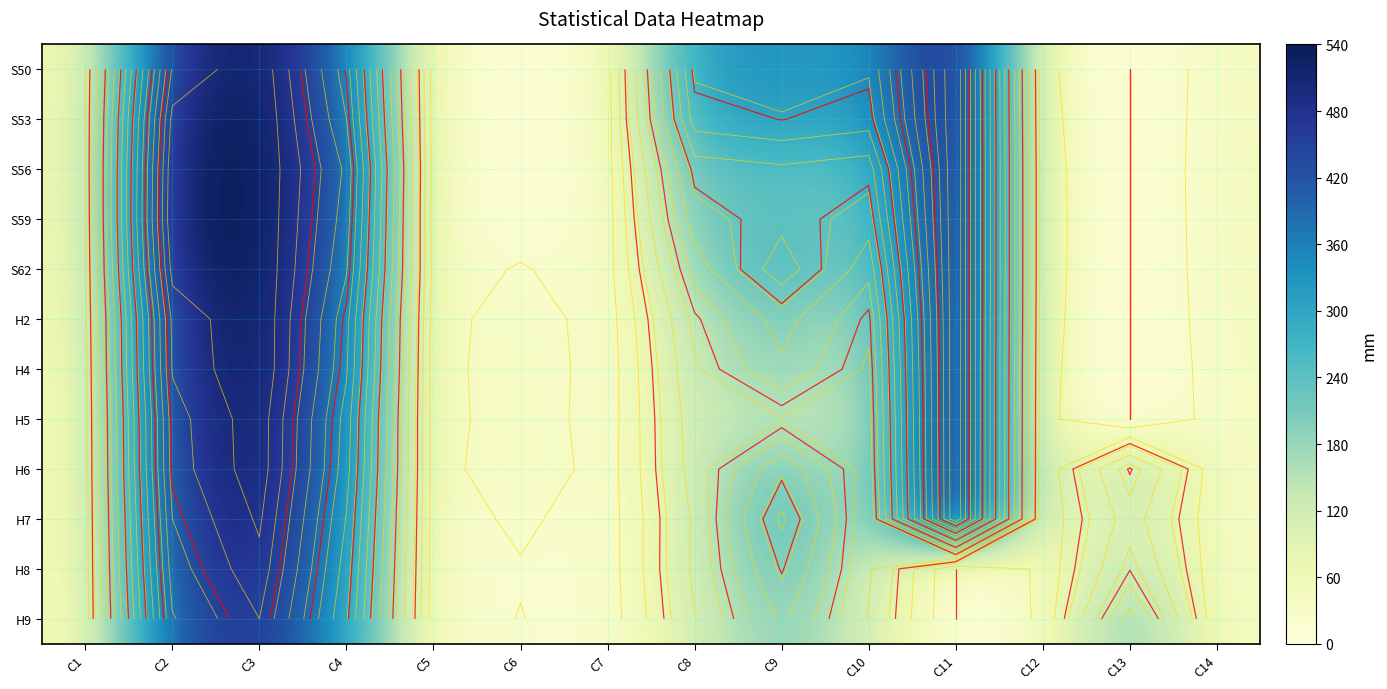

The value of H9 at C3 is 821.3. True or false?

False